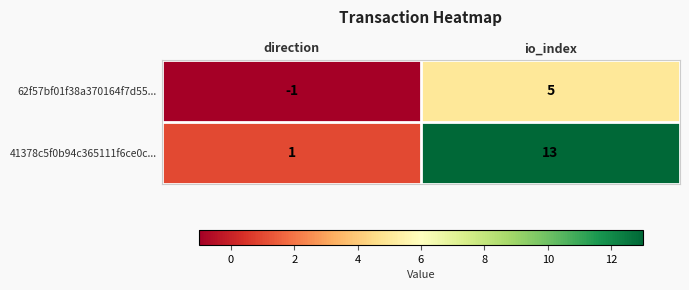

Is it true that 62f57bf01f38a370164f7d55... equals 8 at io_index?

False